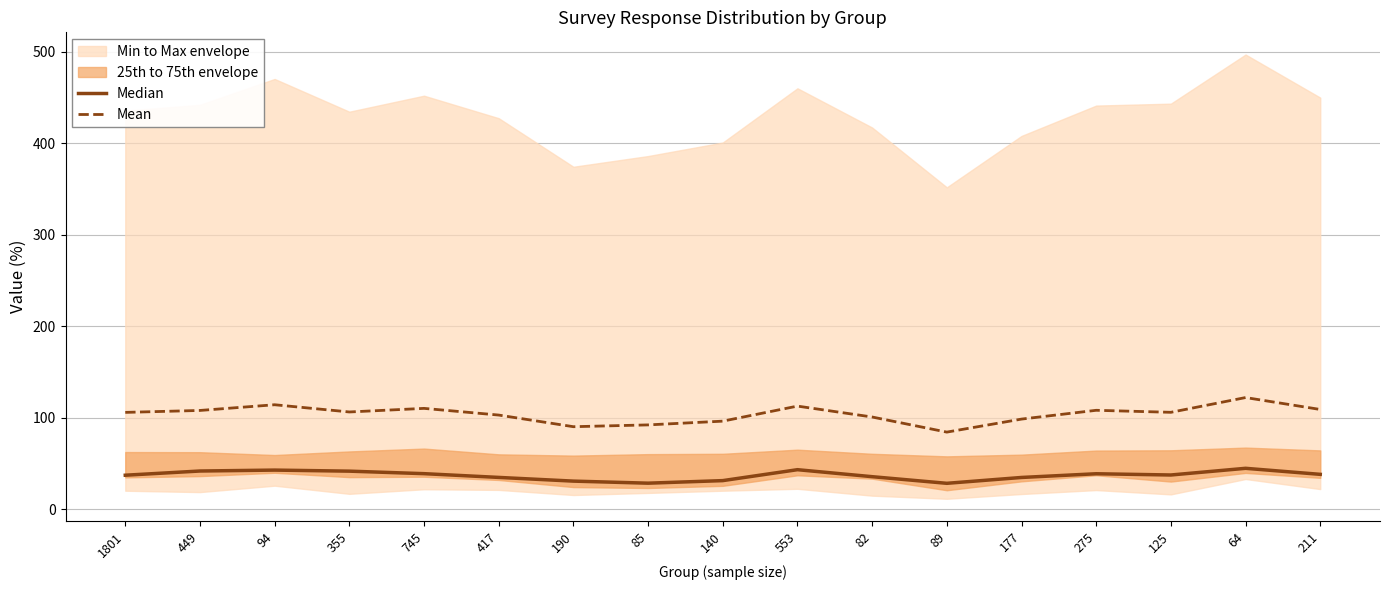

At how many categories does at least one series exceed 106?

8